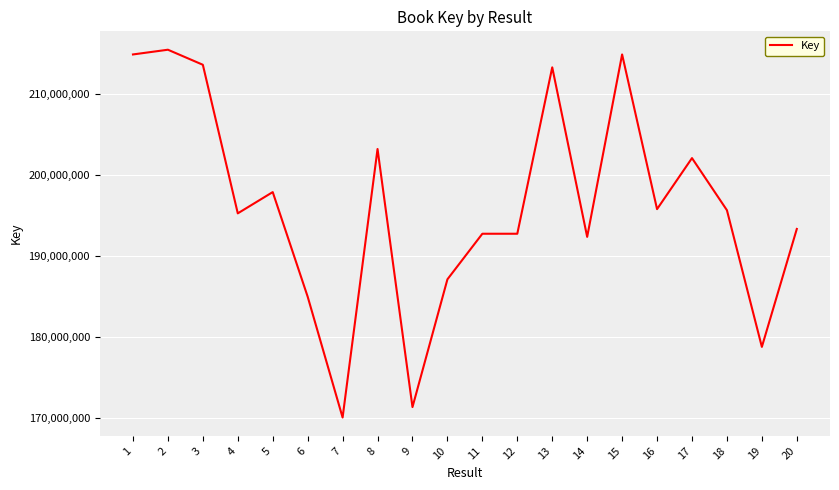

What is the maximum value shown in the chart?

215474769